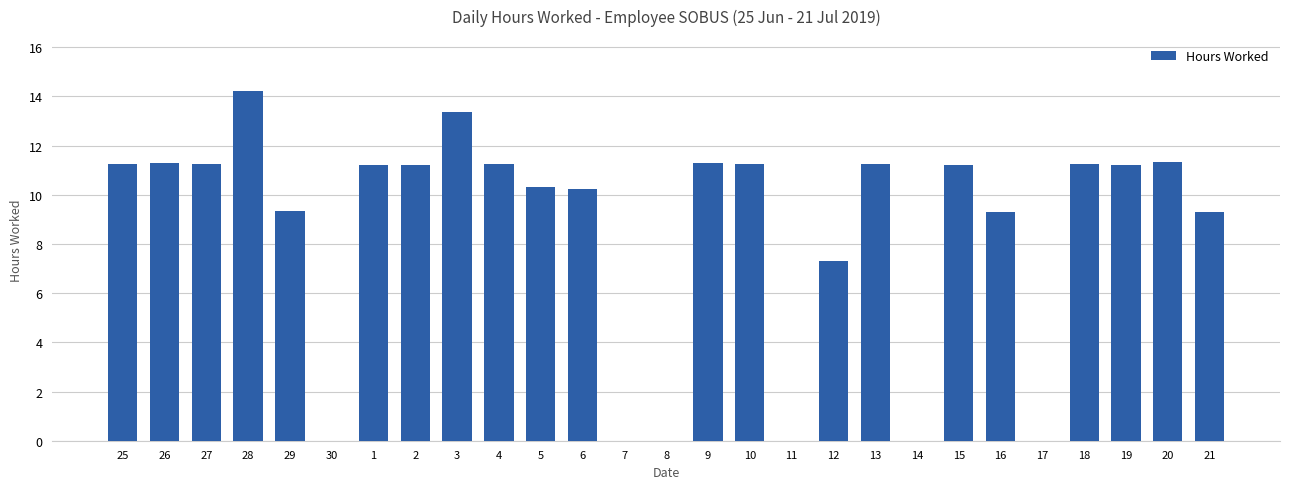

At which category does the chart reach its peak across all series?

28